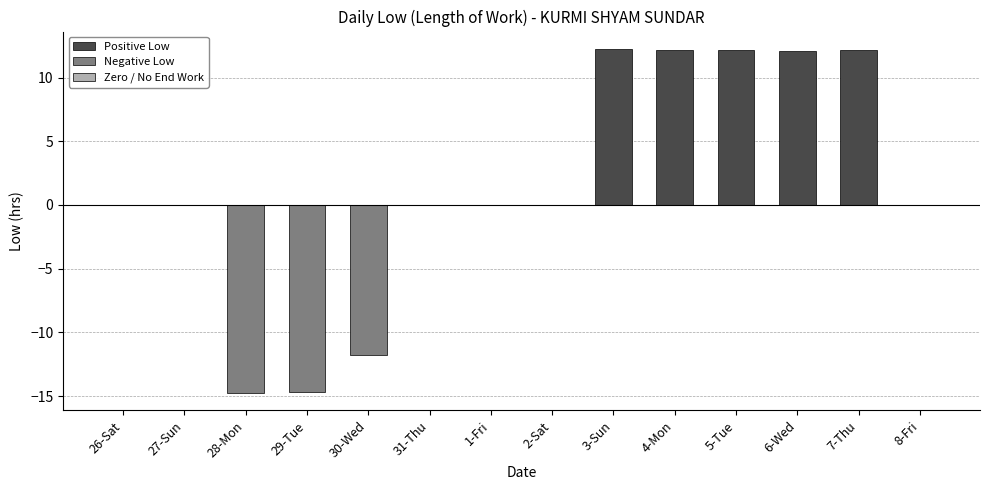

How many categories are shown in the chart?

14